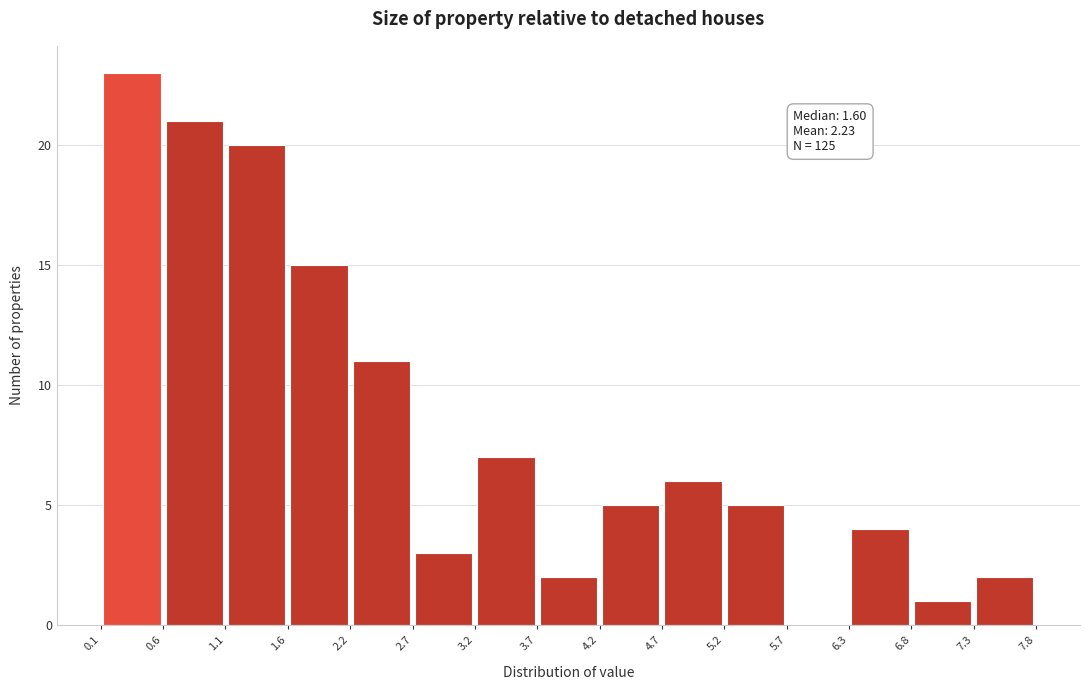

Over which range of the x-axis is the bar tallest?

0.1 to 0.6